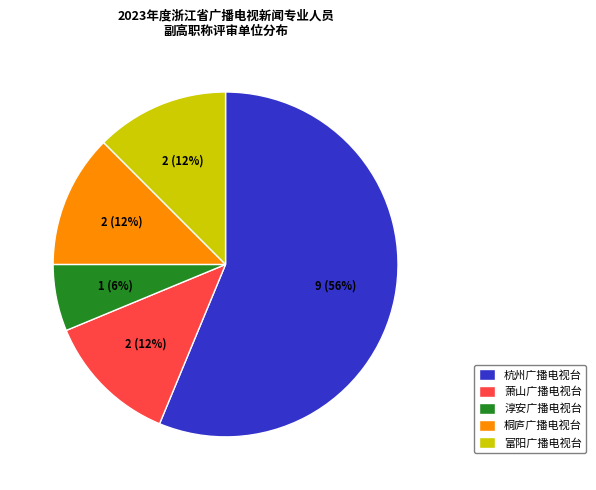

Does any single category account for the majority?

Yes